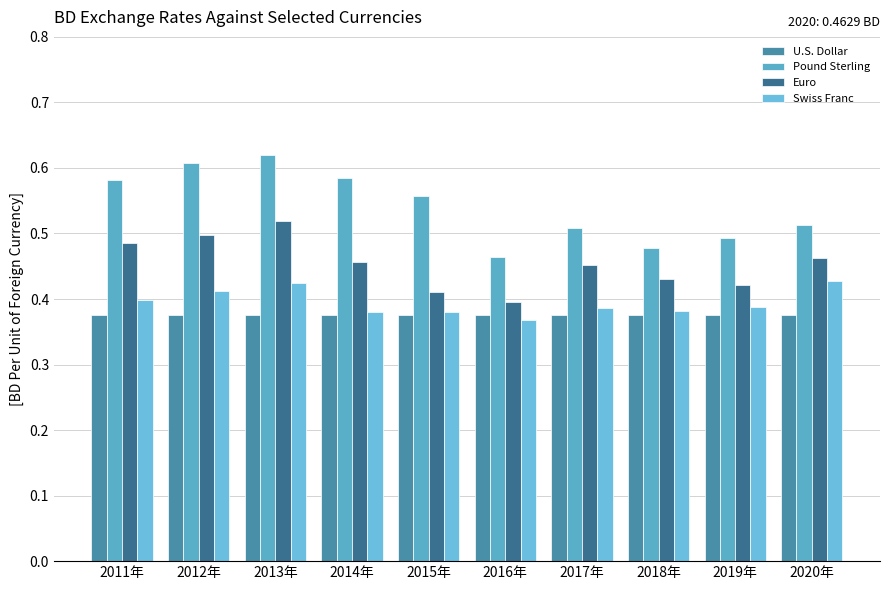

Which series has the largest total across all categories?

Pound Sterling